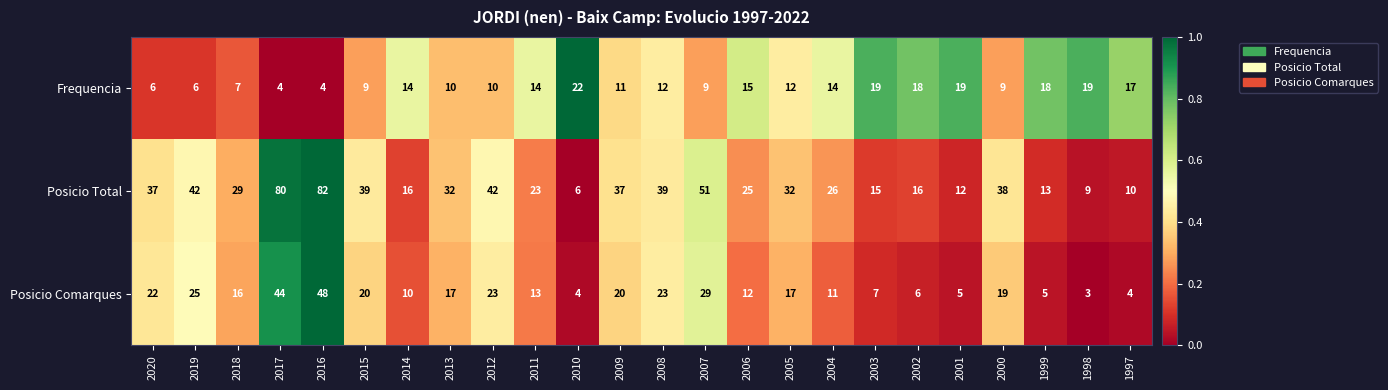

What is the sum of all Frequencia values?

298